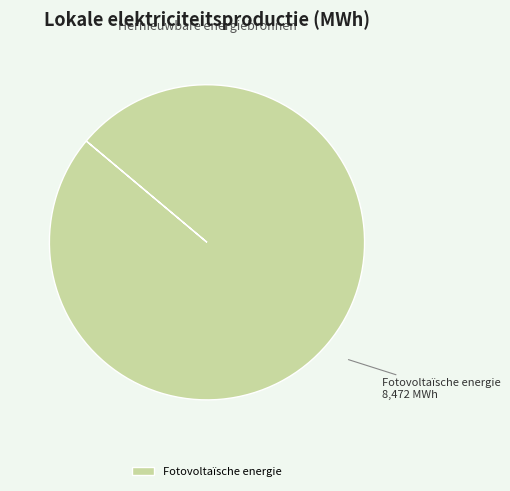

The Fotovoltaïsche energie slice represents 100% of the pie. True or false?

True